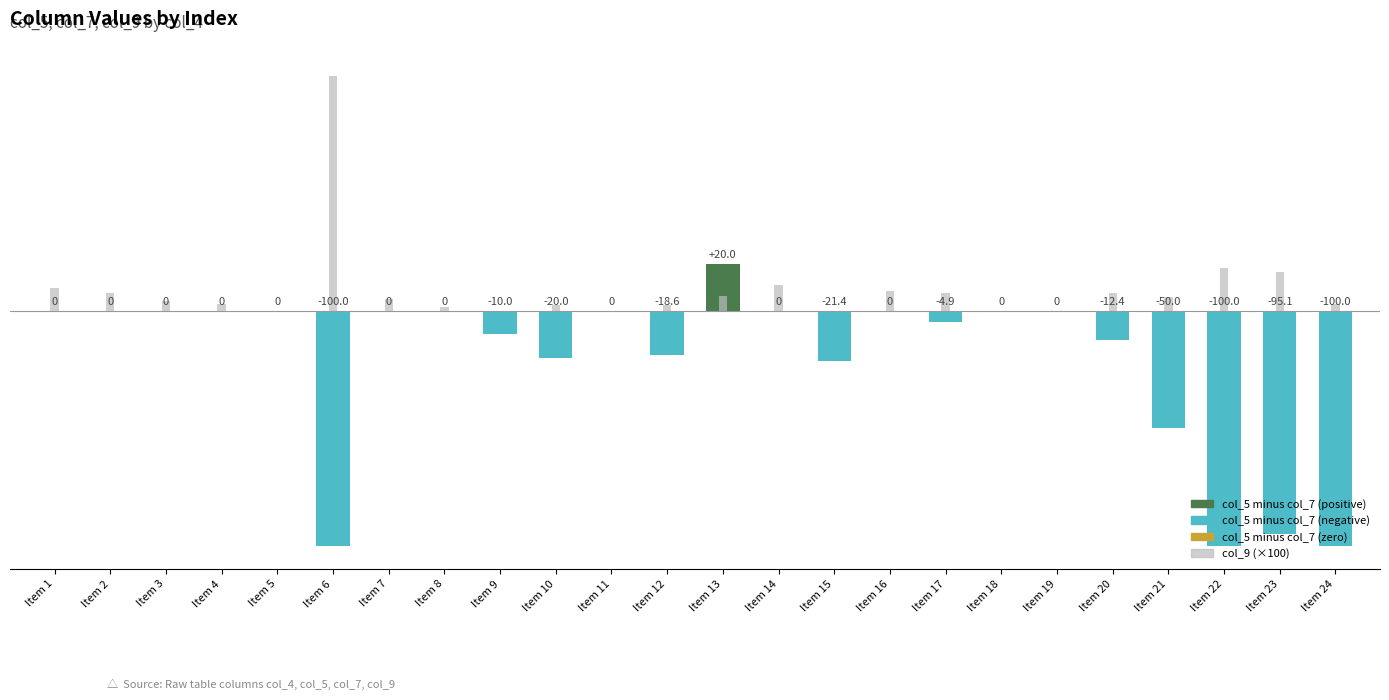

True or false: col_5 minus col_7 has a value of 20.0 at Item 13.

True